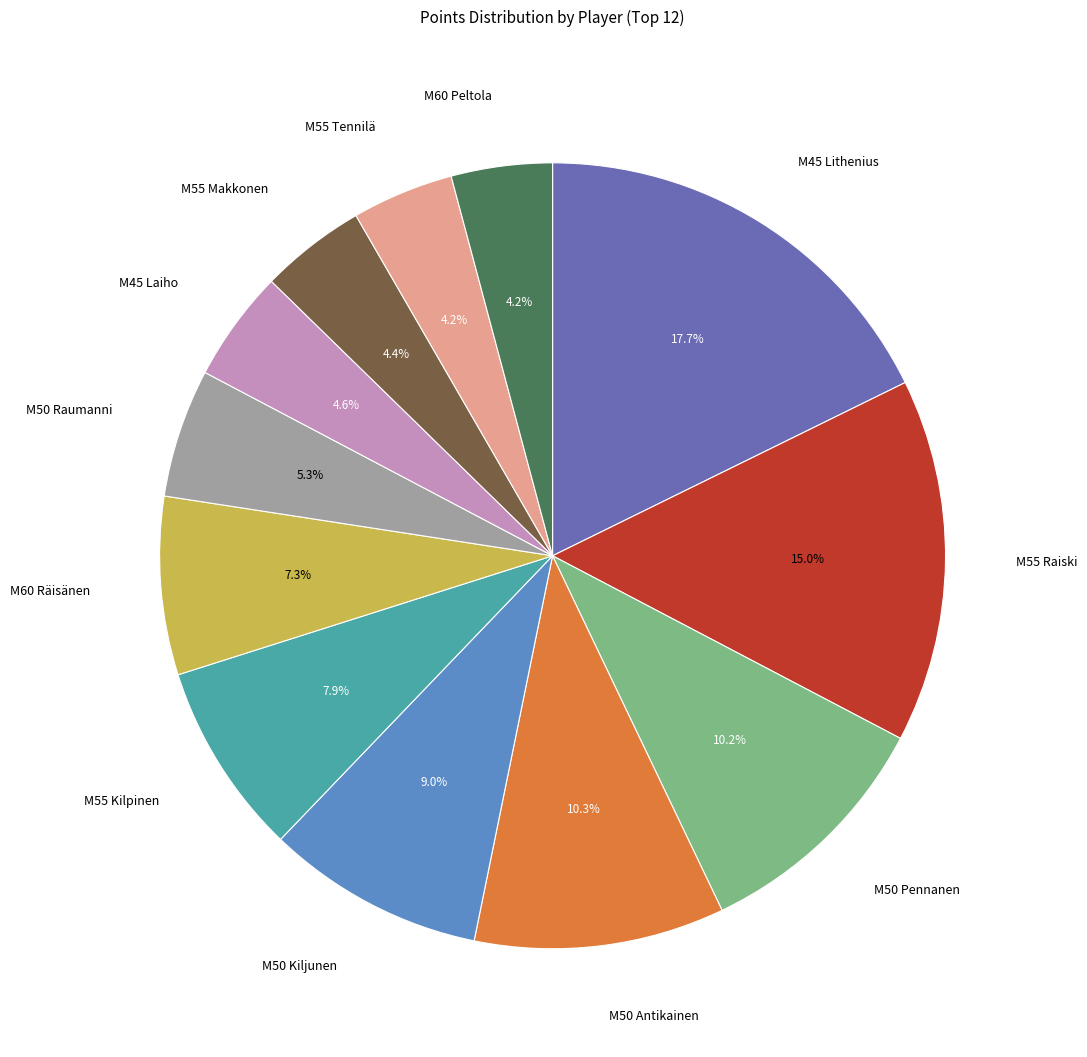

Is there a majority slice in this chart?

No